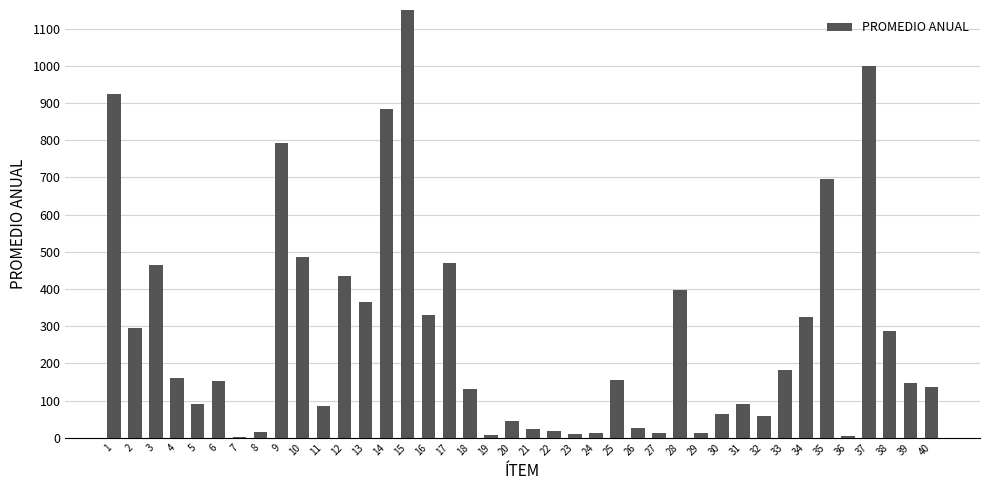

True or false: the data shows 80.3 at 40.

False